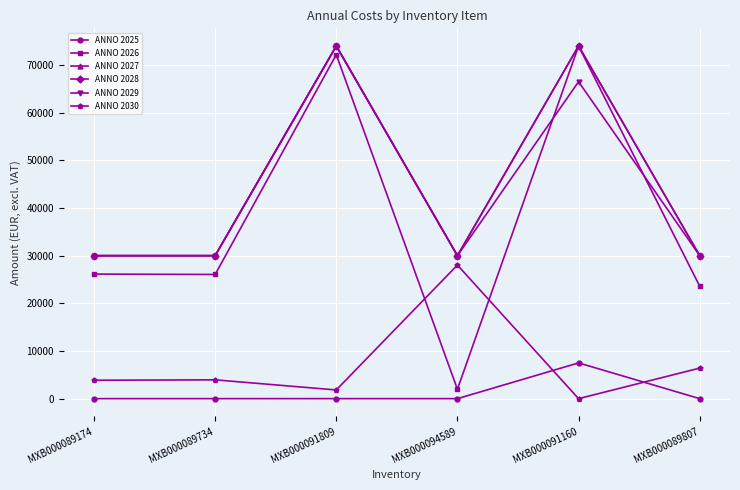

Reading right to left, what are all the values shown in this chart?

ANNO 2025: MXB000089807=0.0	MXB000091160=7501.4	MXB000094589=0.0	MXB000091809=0.0	MXB000089734=0.0	MXB000089174=0.0
ANNO 2026: MXB000089807=23589.0	MXB000091160=74000.0	MXB000094589=1972.6	MXB000091809=72175.3	MXB000089734=26054.8	MXB000089174=26137.0
ANNO 2027: MXB000089807=30000.0	MXB000091160=74000.0	MXB000094589=30000.0	MXB000091809=74000.0	MXB000089734=30000.0	MXB000089174=30000.0
ANNO 2028: MXB000089807=30000.0	MXB000091160=74000.0	MXB000094589=30000.0	MXB000091809=74000.0	MXB000089734=30000.0	MXB000089174=30000.0
ANNO 2029: MXB000089807=30000.0	MXB000091160=66498.6	MXB000094589=30000.0	MXB000091809=74000.0	MXB000089734=30000.0	MXB000089174=30000.0
ANNO 2030: MXB000089807=6411.0	MXB000091160=0.0	MXB000094589=28027.4	MXB000091809=1824.7	MXB000089734=3945.2	MXB000089174=3863.0